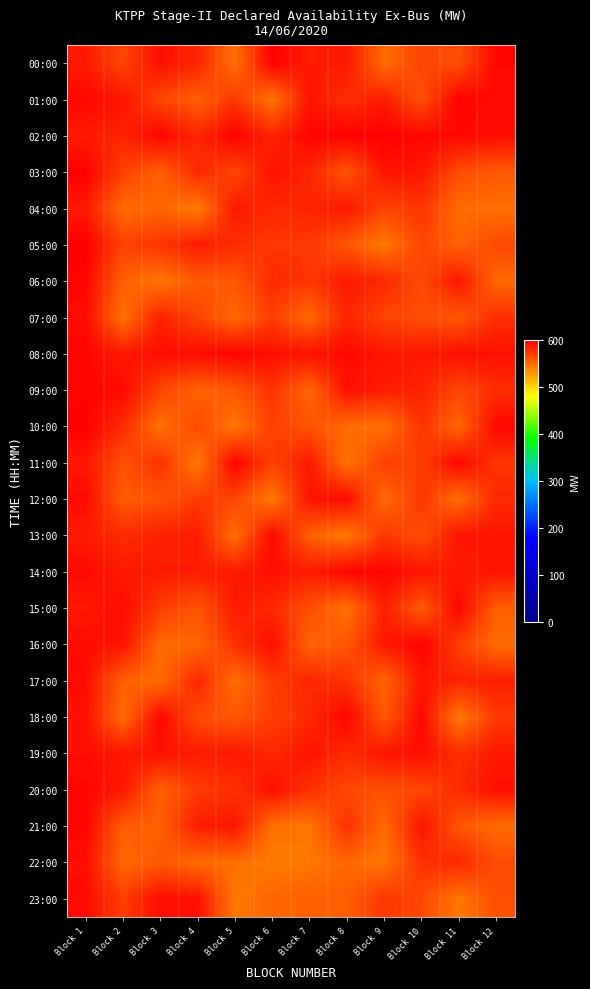

Rank the series by their maximum value, from highest to lowest.

02:00, 05:00, 10:00, 03:00, 00:00, 16:00, 01:00, 08:00, 11:00, 18:00, 14:00, 06:00, 21:00, 09:00, 20:00, 15:00, 13:00, 23:00, 07:00, 12:00, 17:00, 19:00, 22:00, 04:00